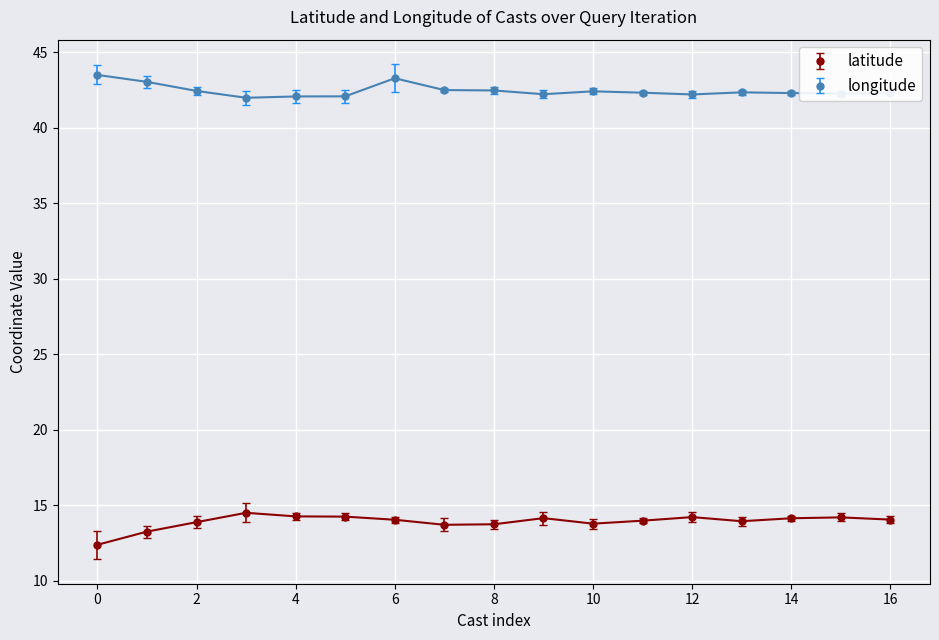

True or false: longitude and latitude intersect in this chart.

False